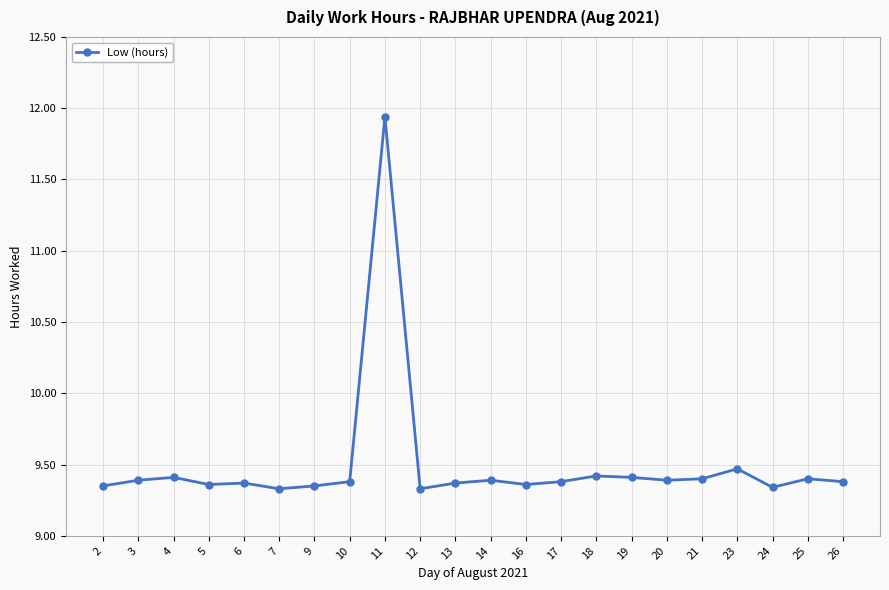

What is the difference between the maximum and second lowest values?

2.6